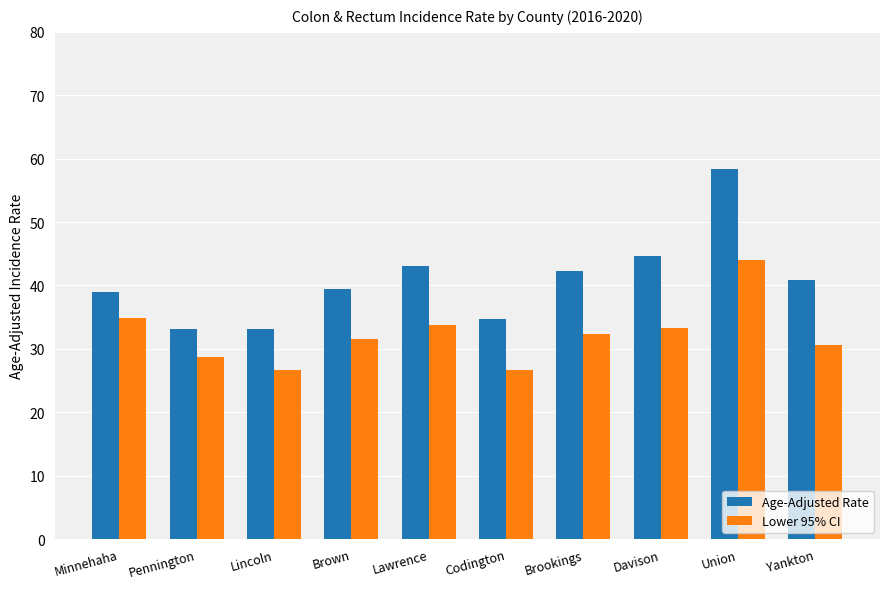

What value does the Lower 95% CI series have at Lawrence?

33.8